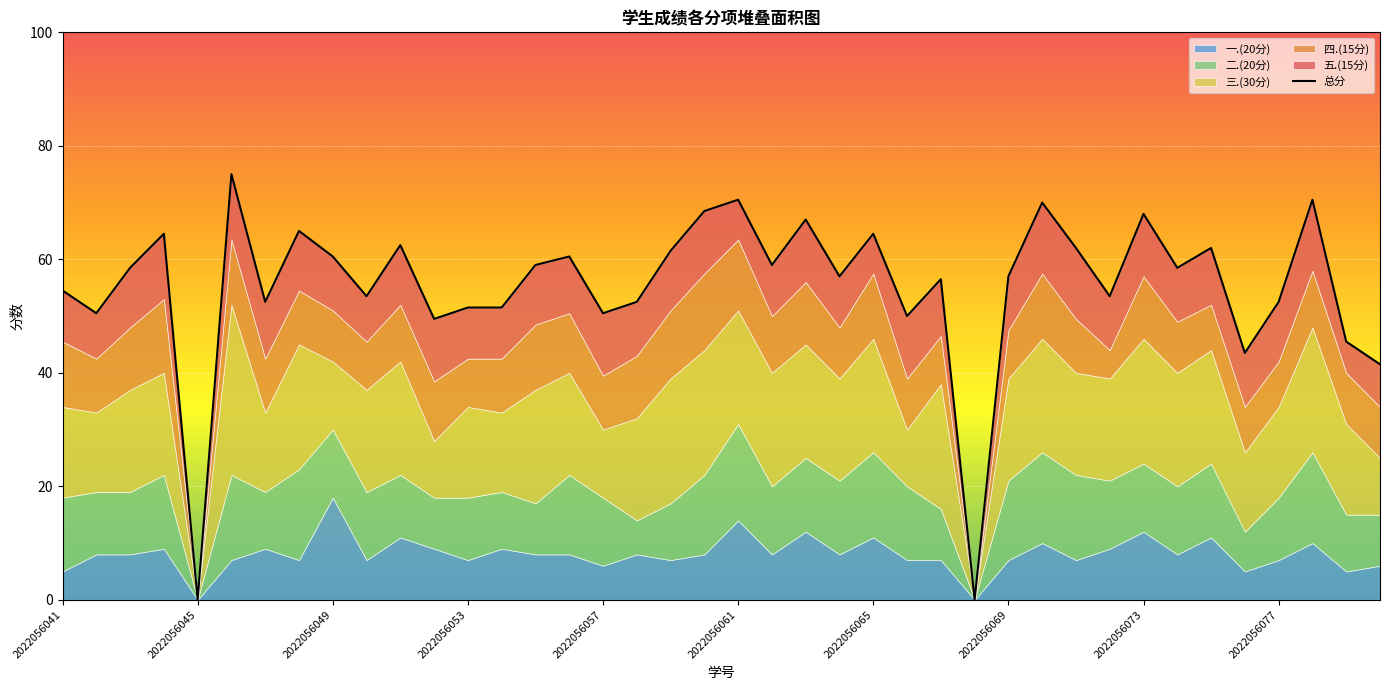

How many values are below 58?

20